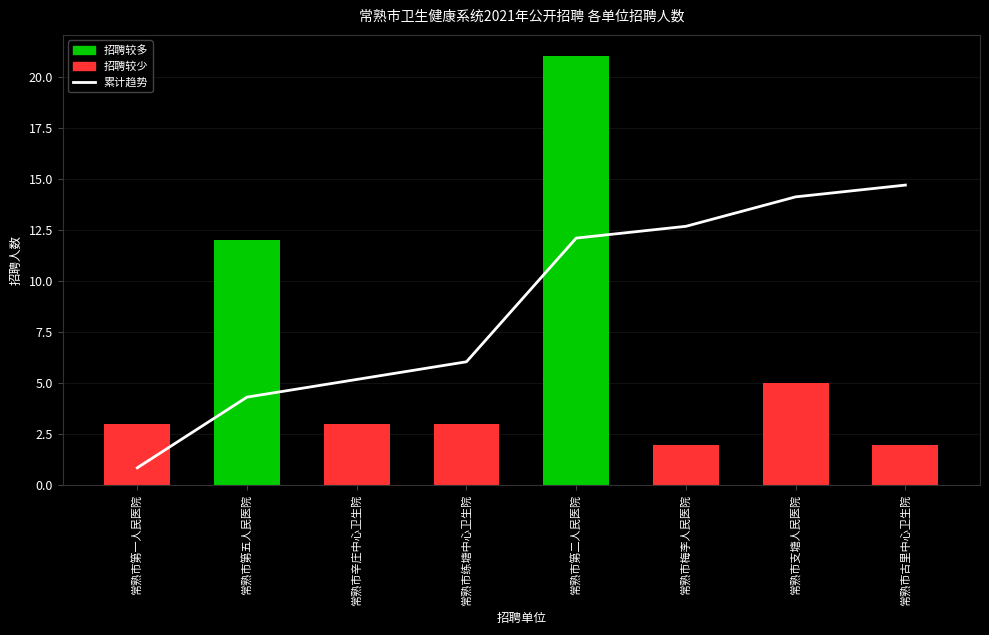

At which label does 累计趋势 reach its peak?

常熟市古里中心卫生院